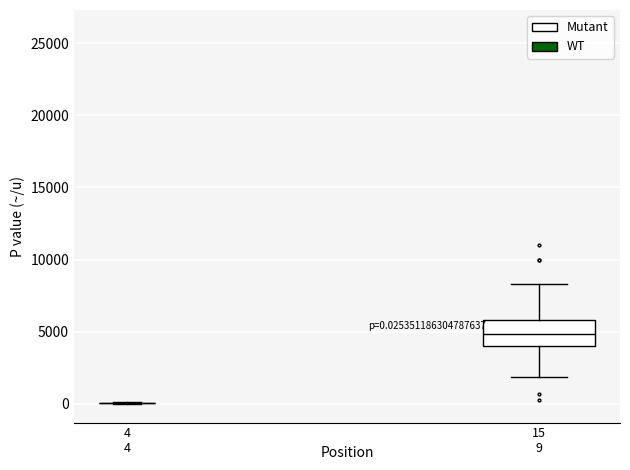

Comparing the boxes themselves (not the whiskers), which one is the tallest?

15